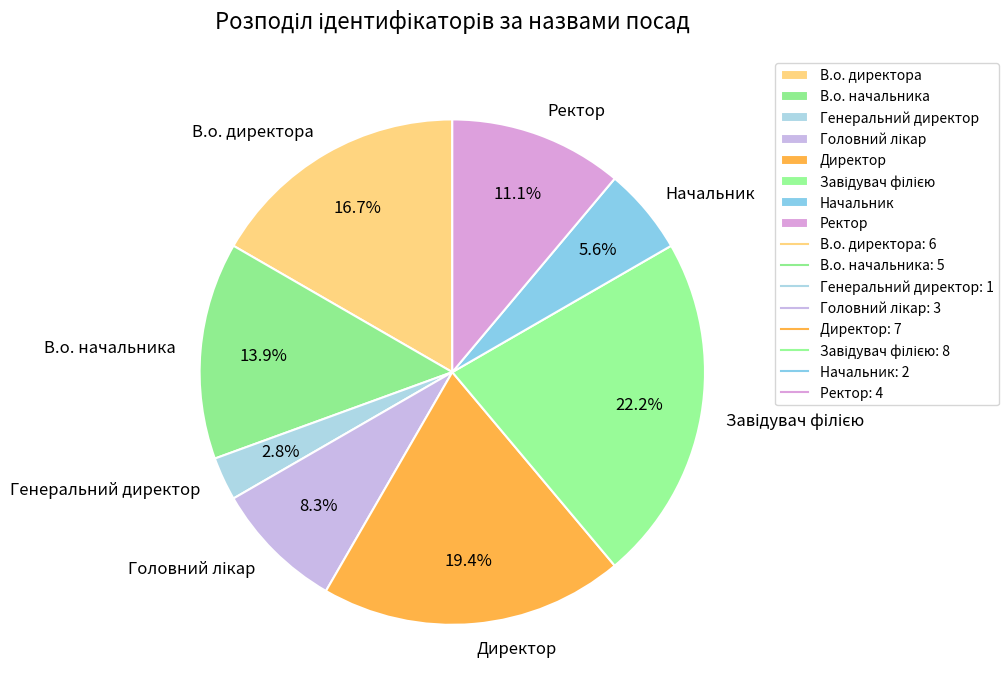

Combined, do Ректор and В.о. директора account for over 50%?

No